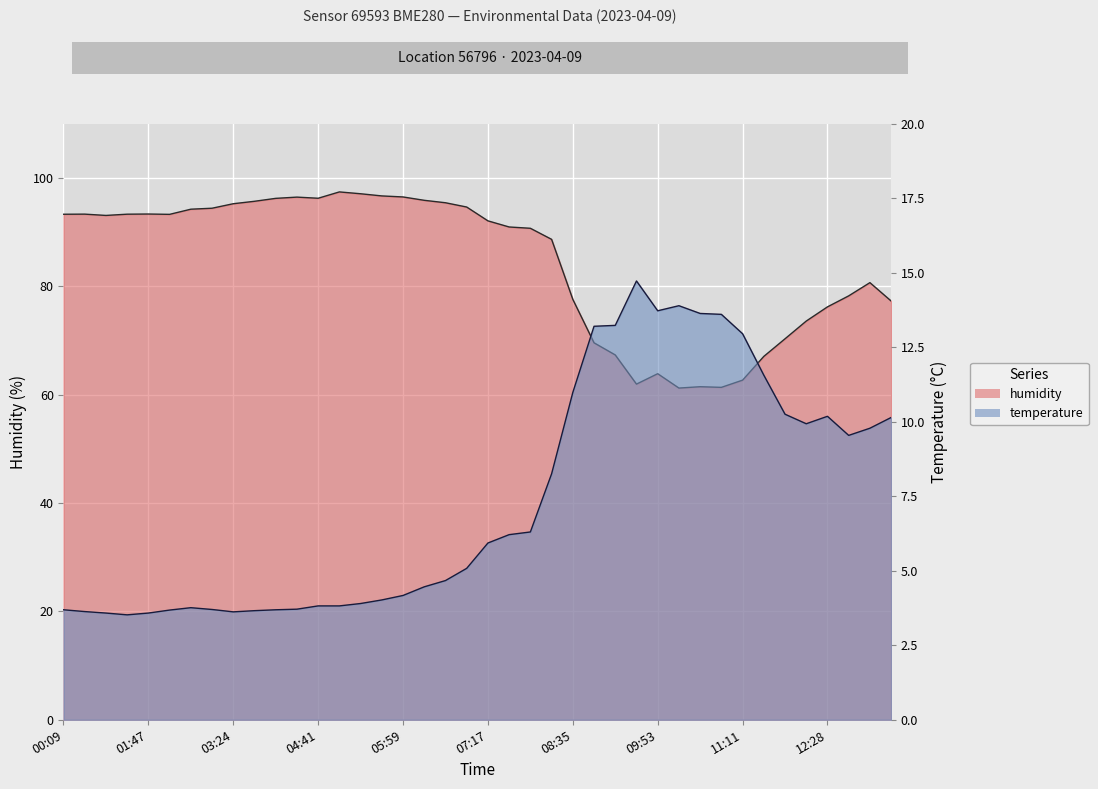

Reading left to right, list all the values displayed in this chart.

humidity: 93.3	93.3	93.0	93.3	93.3	93.2	94.2	94.4	95.2	95.7	96.2	96.4	96.2	97.4	97.0	96.7	96.5	95.8	95.4	94.6	92.0	90.9	90.7	88.6	77.6	69.5	67.3	61.9	63.9	61.2	61.5	61.3	62.7	67.0	70.3	73.6	76.2	78.2	80.7	77.3
temperature: 3.7	3.6	3.6	3.5	3.6	3.7	3.8	3.7	3.6	3.7	3.7	3.7	3.8	3.8	3.9	4.0	4.2	4.5	4.7	5.1	5.9	6.2	6.3	8.2	11.0	13.2	13.2	14.7	13.7	13.9	13.6	13.6	12.9	11.6	10.2	9.9	10.2	9.5	9.8	10.1